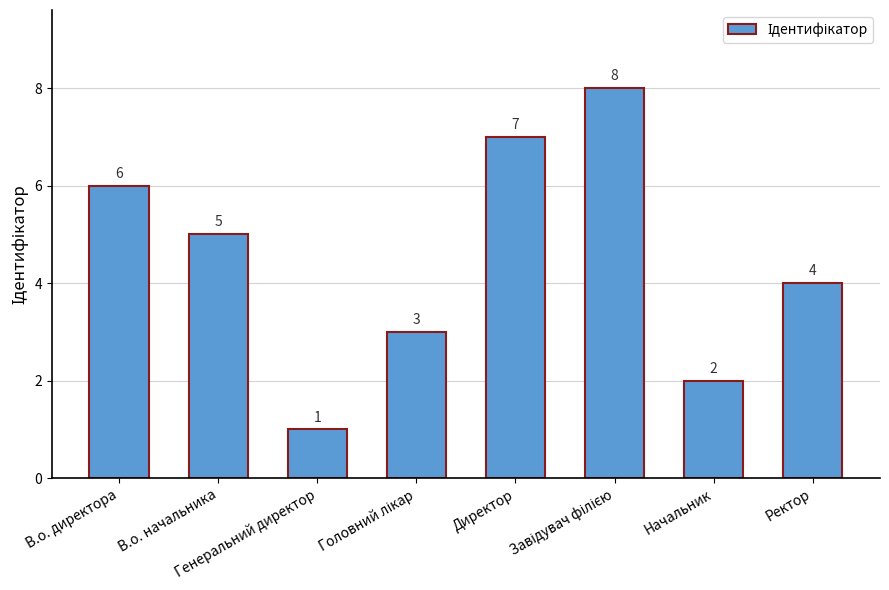

What is the minimum value shown in the chart?

1